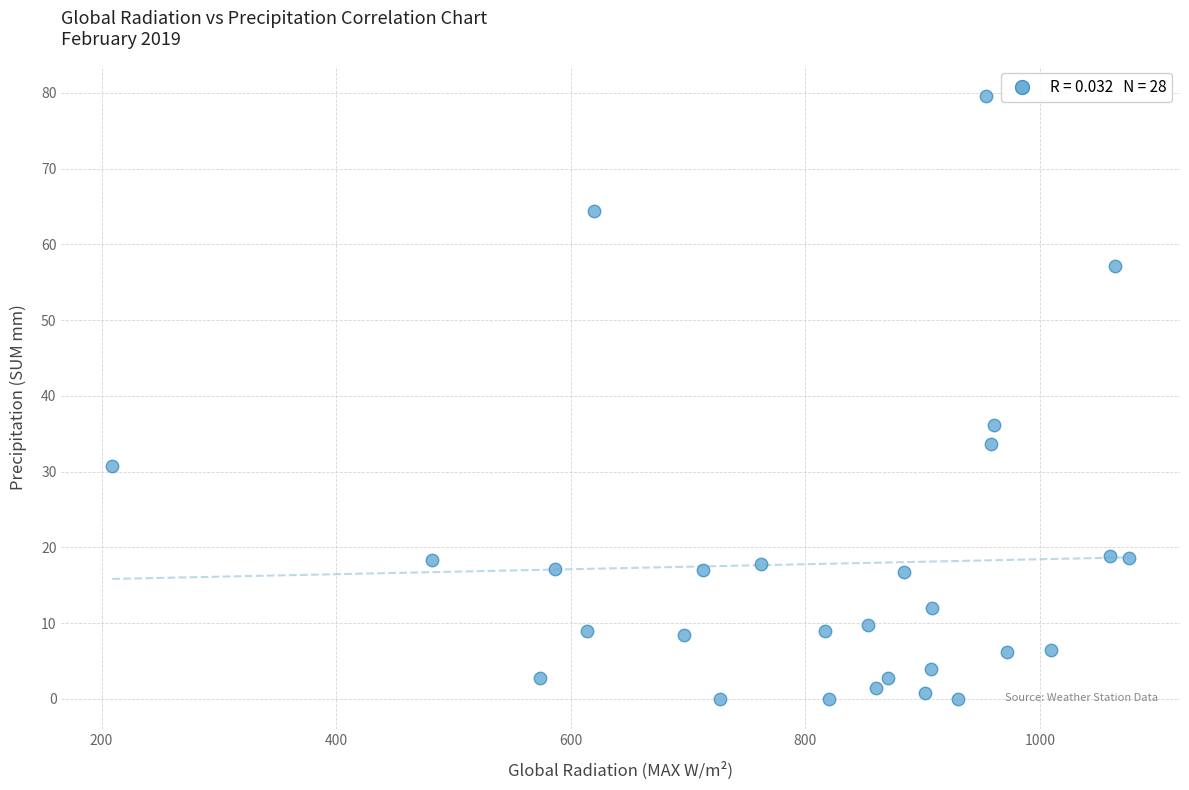

What is the range of X values (max minus min)?

866.9